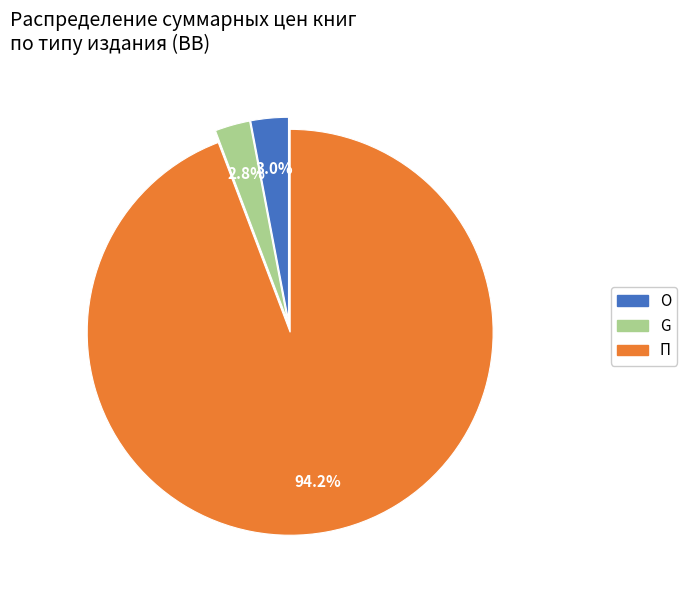

Is there a majority slice in this chart?

Yes